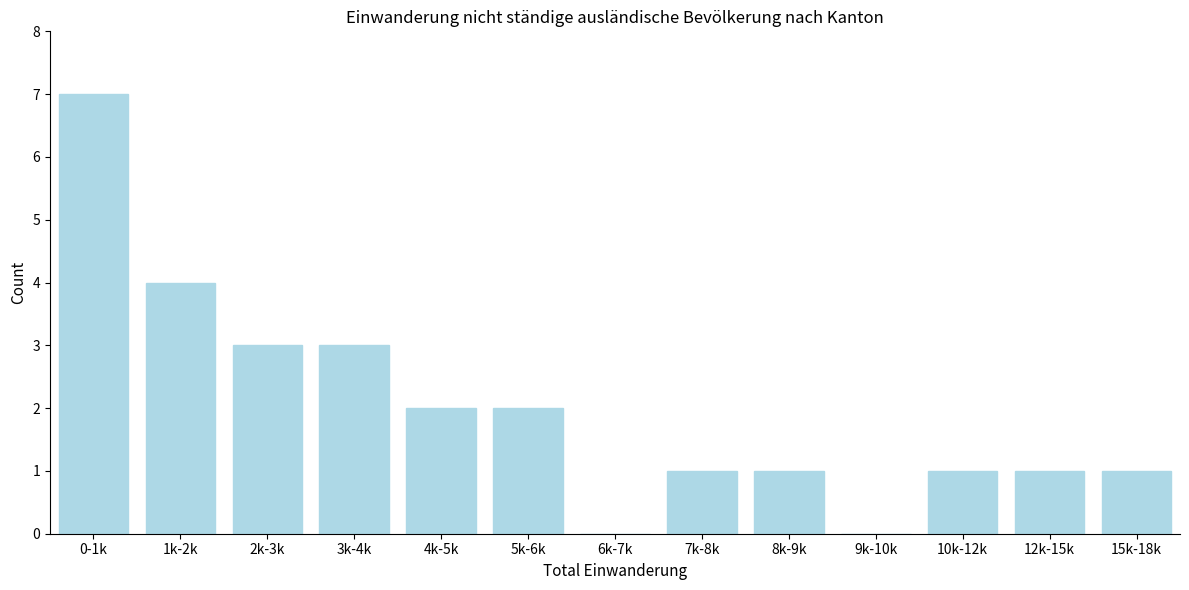

Reading right to left, what are all the values shown in this chart?

15k-18k=1	12k-15k=1	10k-12k=1	9k-10k=0	8k-9k=1	7k-8k=1	6k-7k=0	5k-6k=2	4k-5k=2	3k-4k=3	2k-3k=3	1k-2k=4	0-1k=7